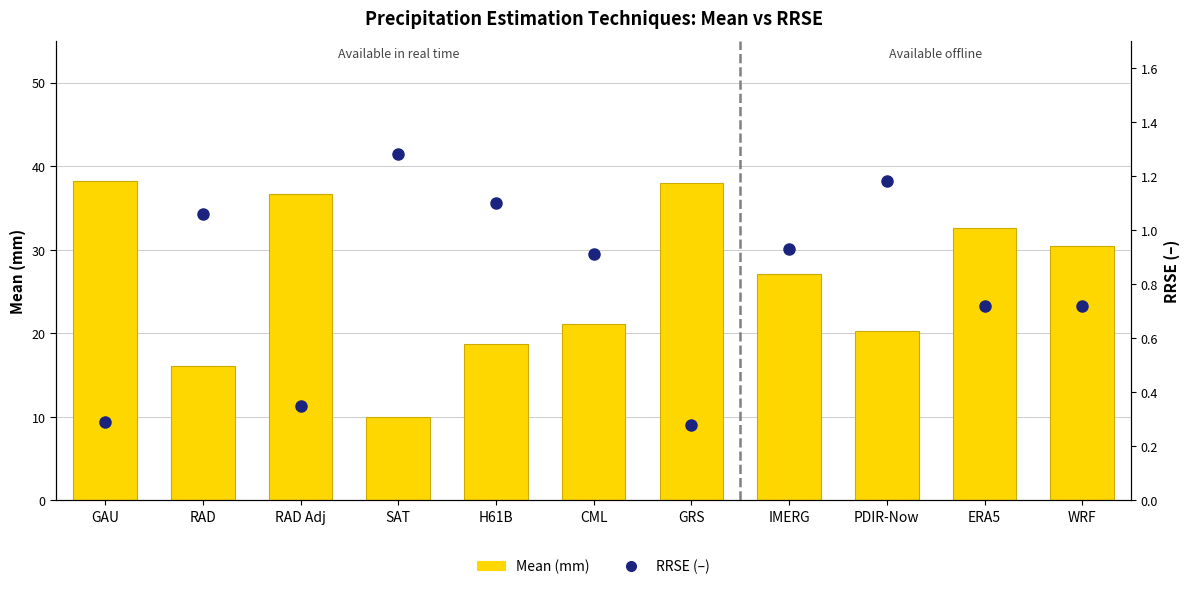

What is the greatest value displayed?

38.3